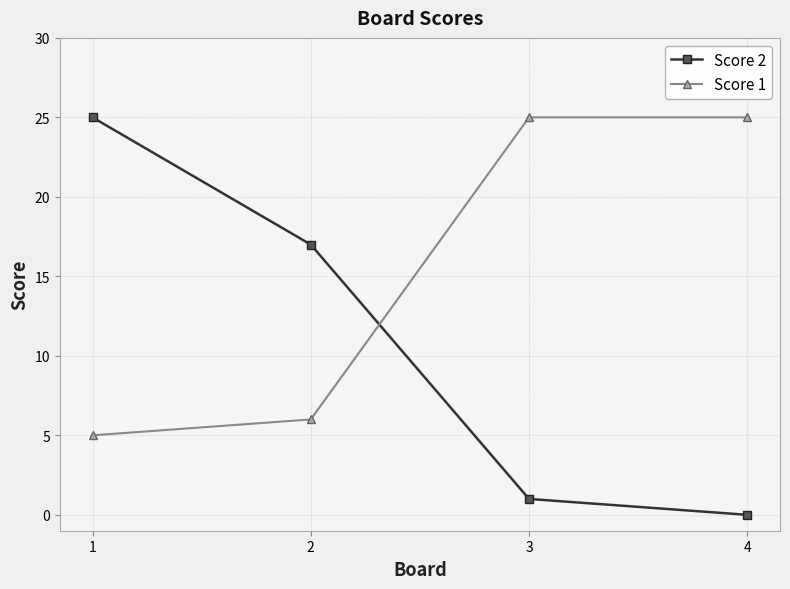

Where do Score 1 and Score 2 first cross each other?

2 and 3